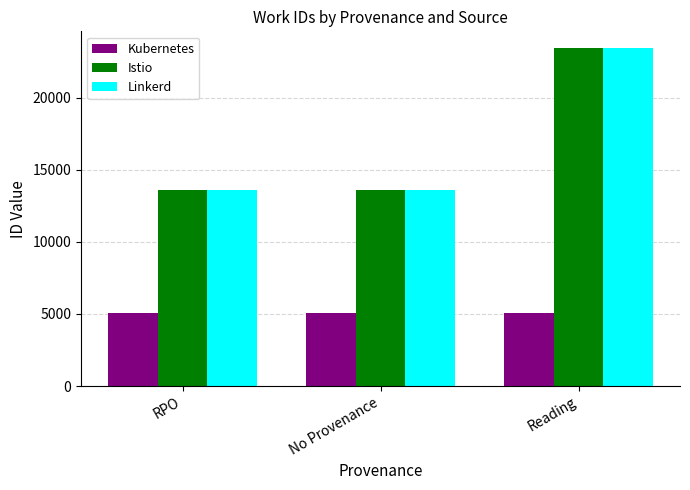

True or false: Kubernetes has a value of 5063 at RPO.

True